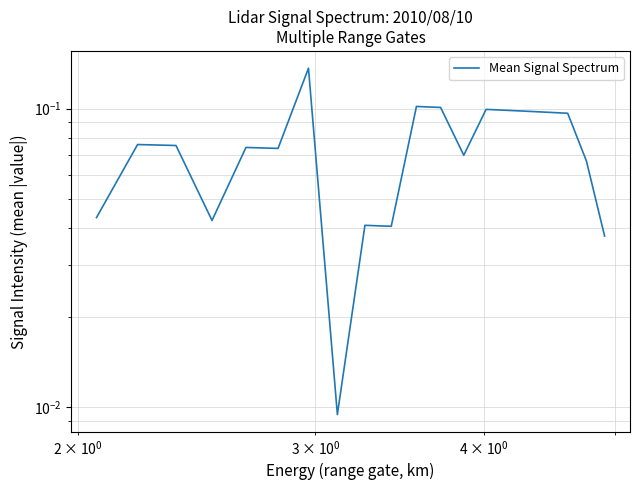

Reading left to right, extract all data points from this chart.

0.0	0.1	0.1	0.0	0.1	0.1	0.1	0.0	0.0	0.0	0.1	0.1	0.1	0.1	0.1	0.1	0.1	0.1	0.1	0.0